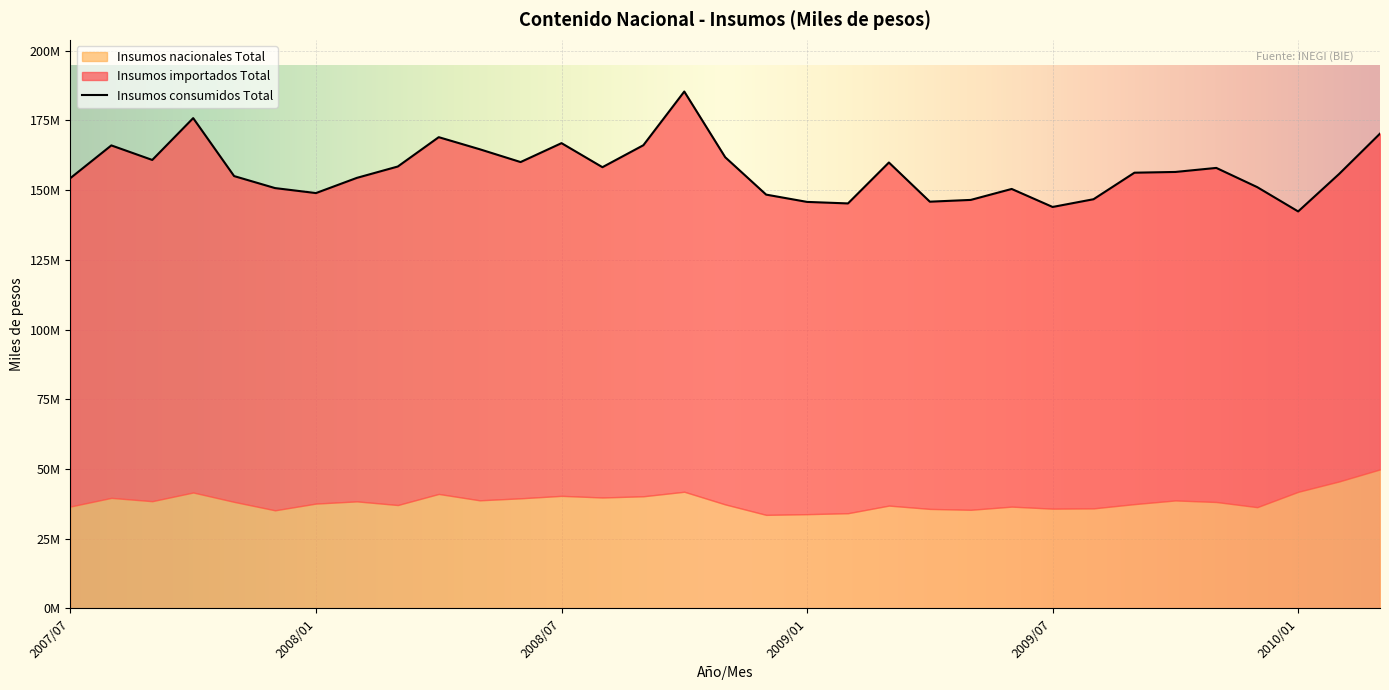

List the series in order of their peak value, lowest first.

Insumos nacionales Total, Insumos importados Total, Insumos consumidos Total